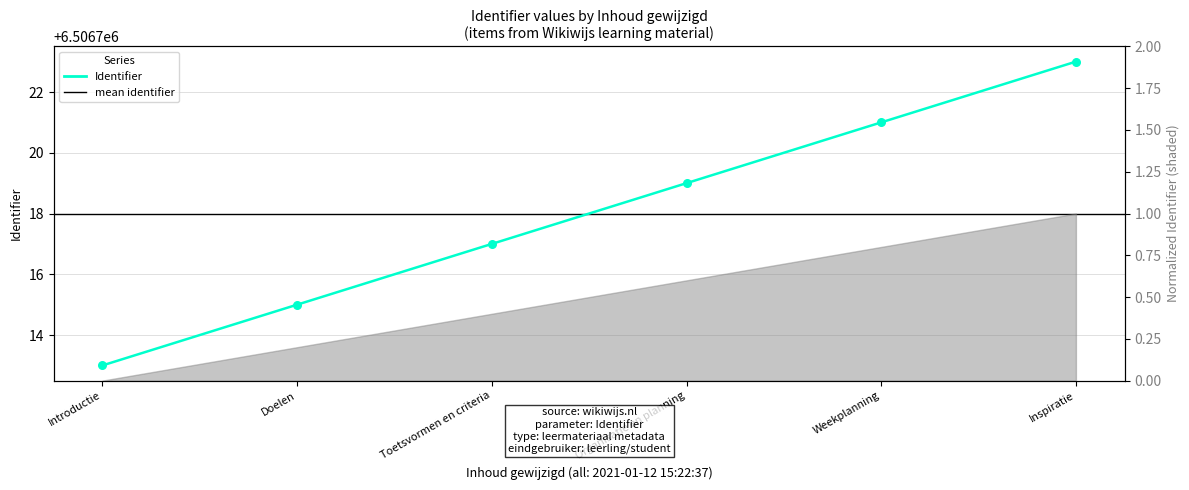

What is the change in value from Toetsvormen en criteria to Weekplanning?

+4